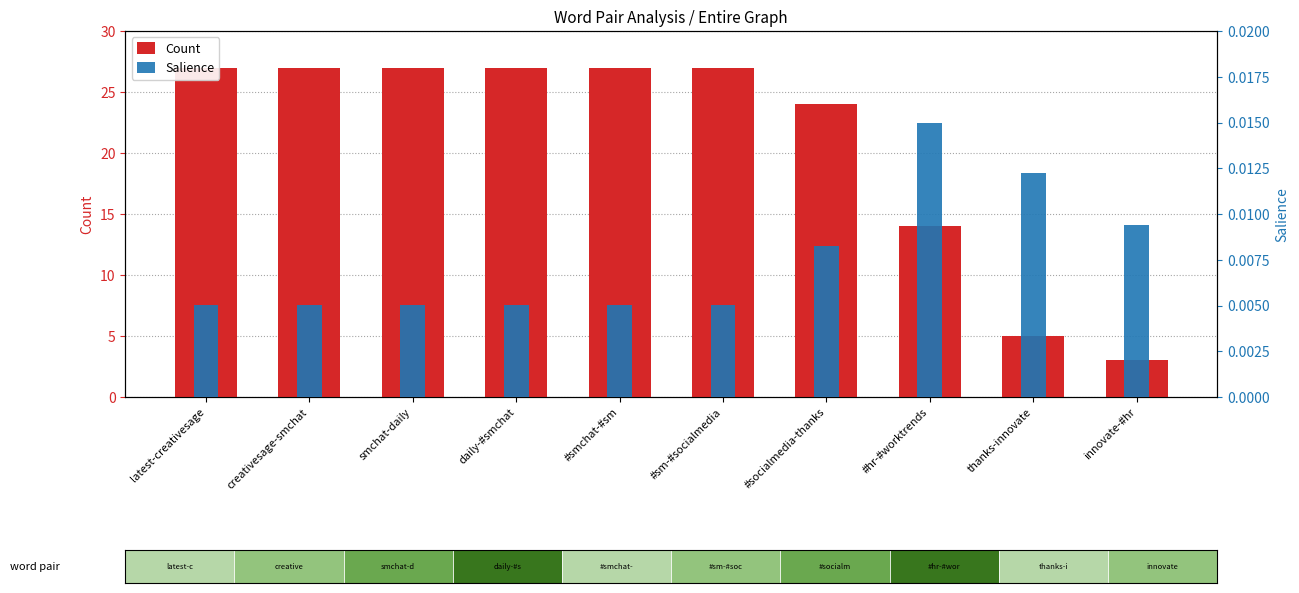

What is the value of the Count bar at the 6th from the left?

27.0